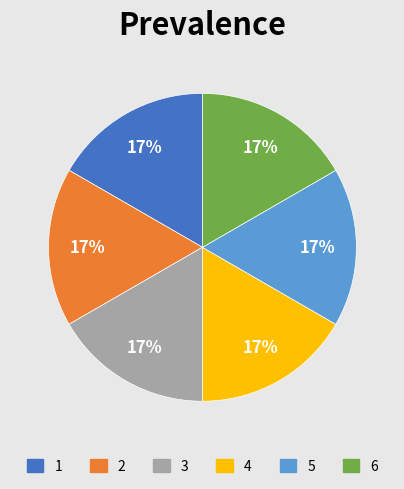

Combined, do 3 and 2 account for over 50%?

No